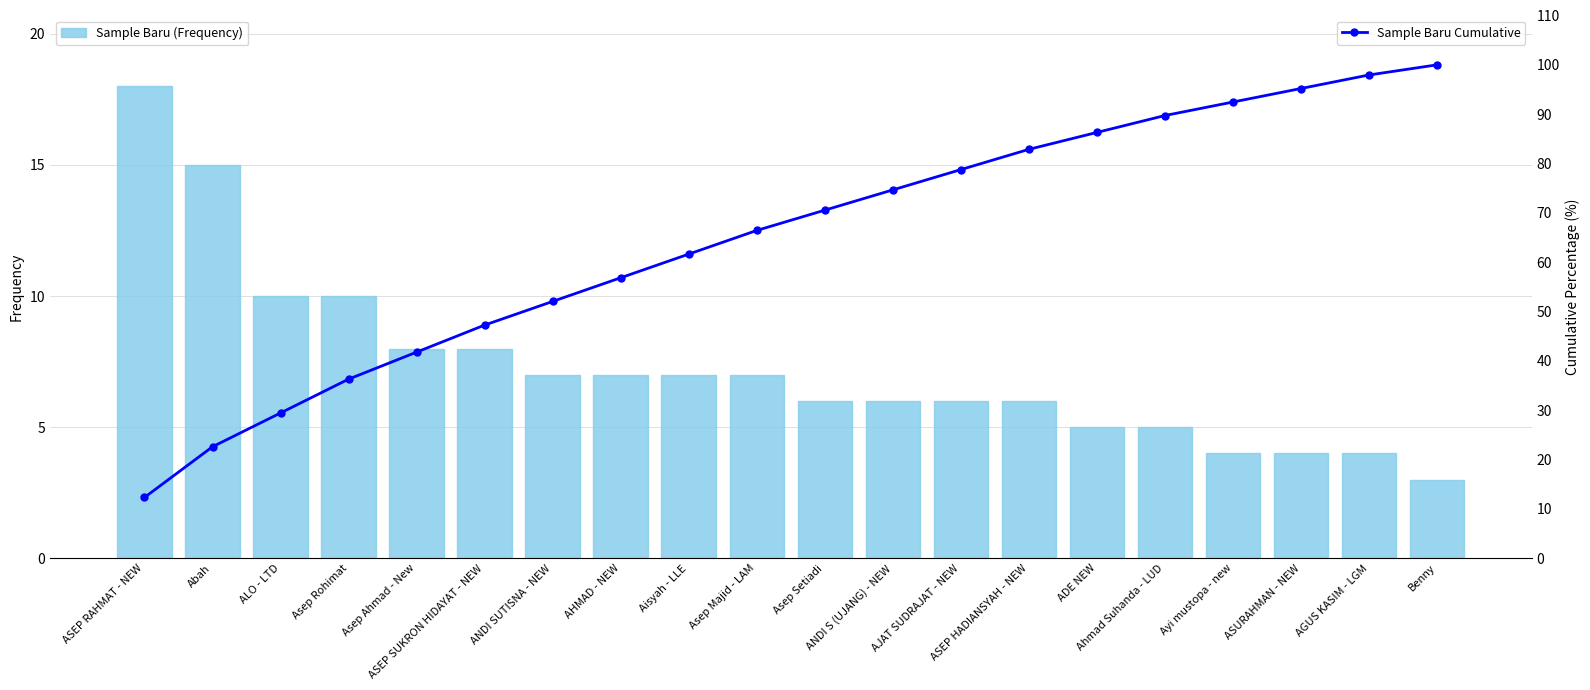

How many data points in Sample Baru (Frequency) are above 7?

6